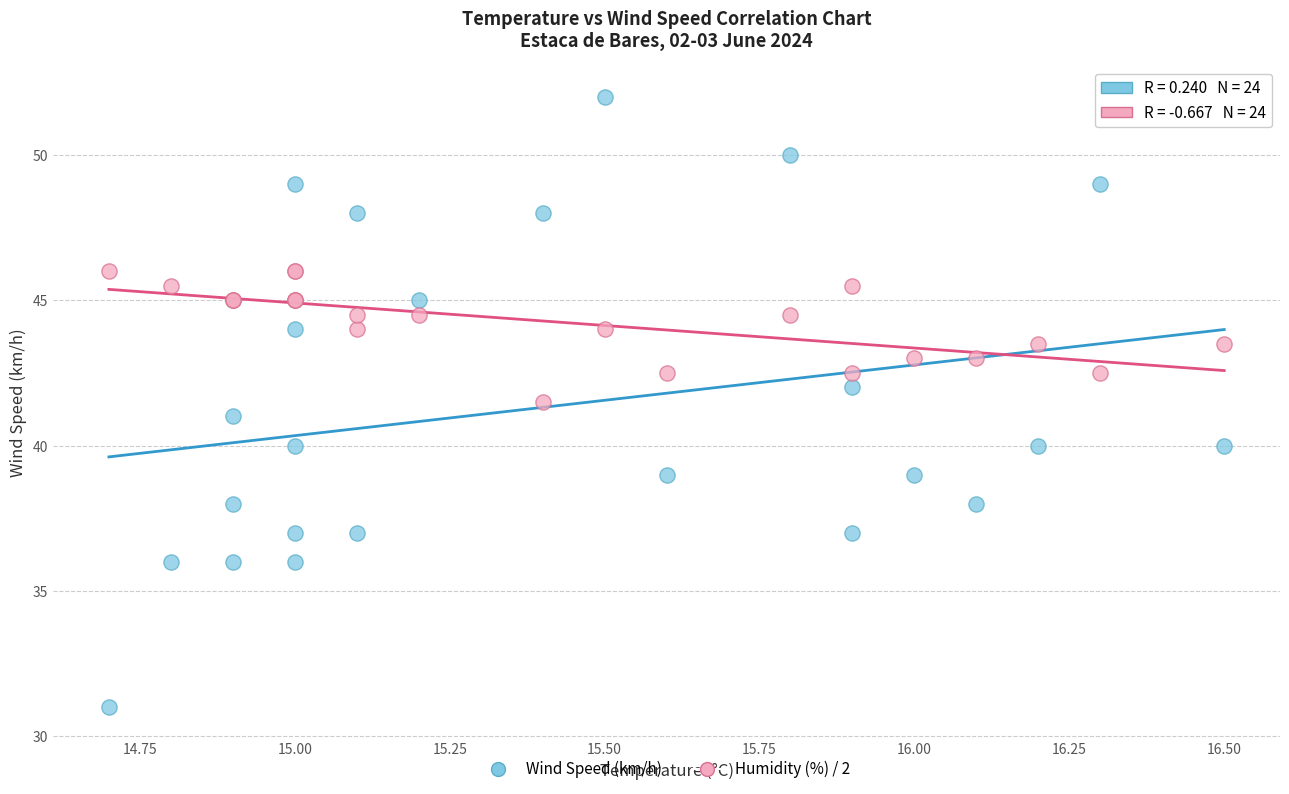

Which series reaches the maximum Y coordinate?

Wind Speed (km/h)